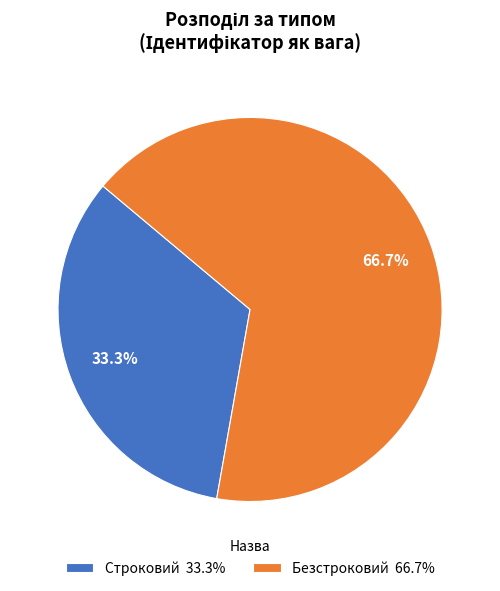

To the nearest percent, what percentage of the pie is Безстроковий?

67%